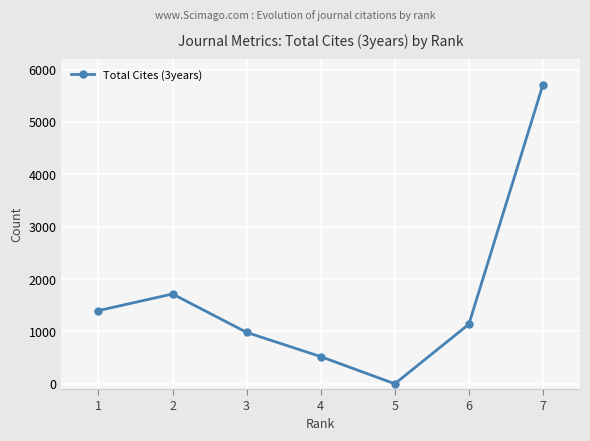

Is this an area chart (filled region under the line)?

No